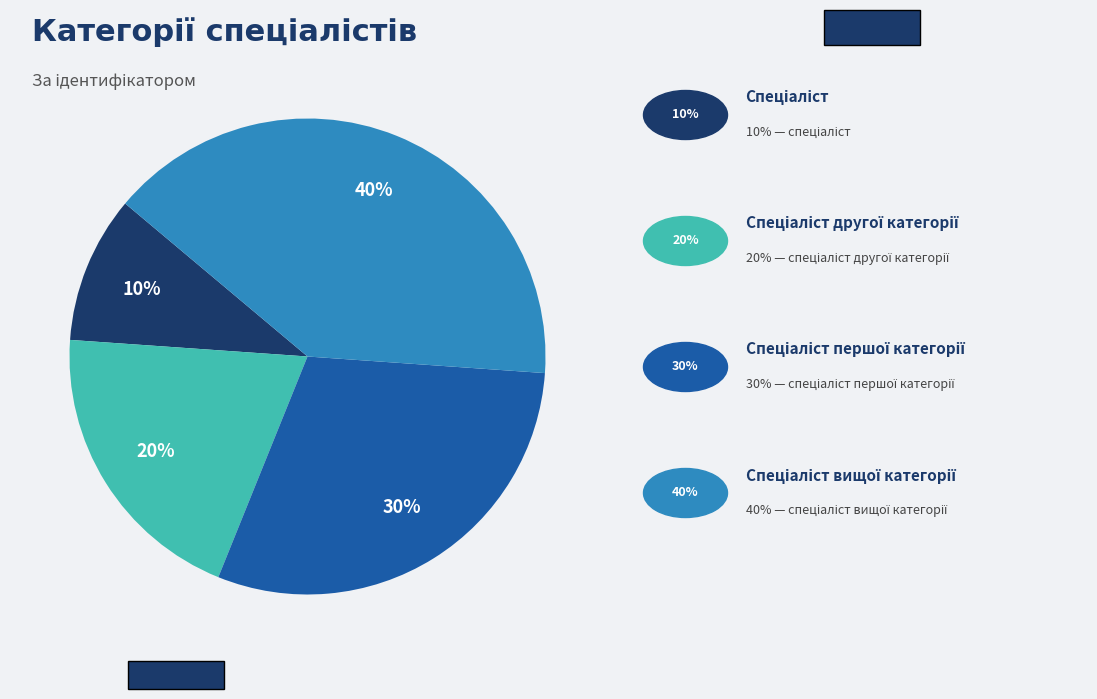

To the nearest percent, what is the average slice percentage?

25%